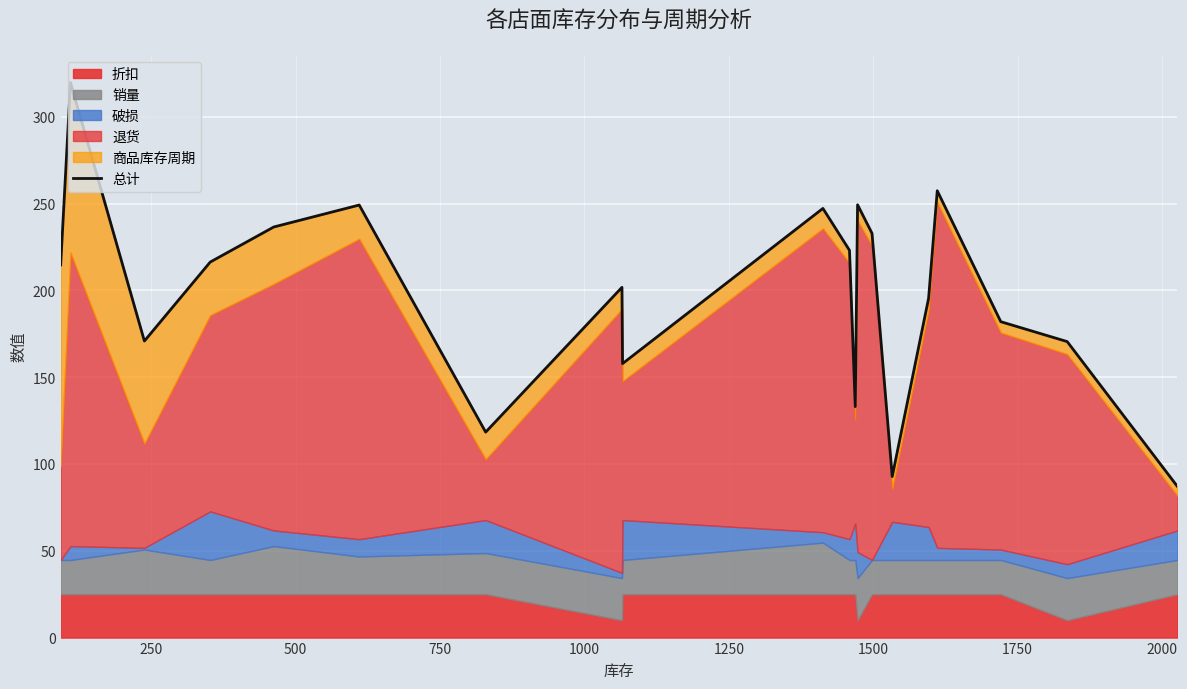

How many data points are less than 214?

10